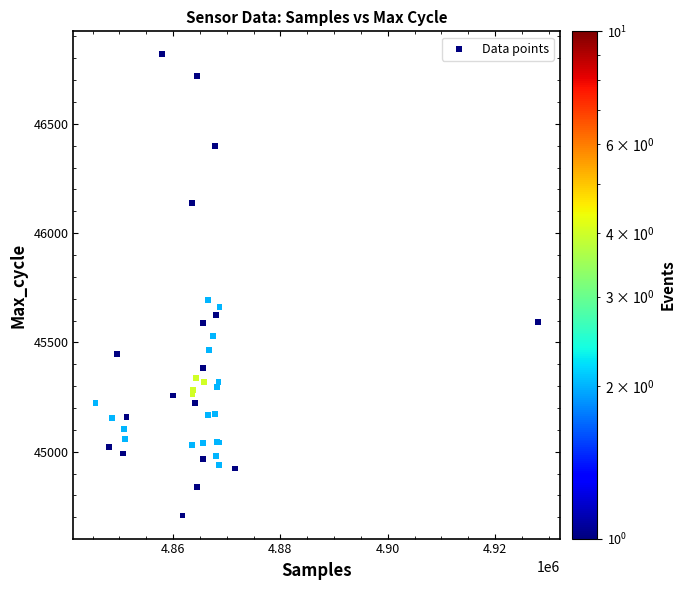

What Y value in the scatter plot is closest to 45763?

45696